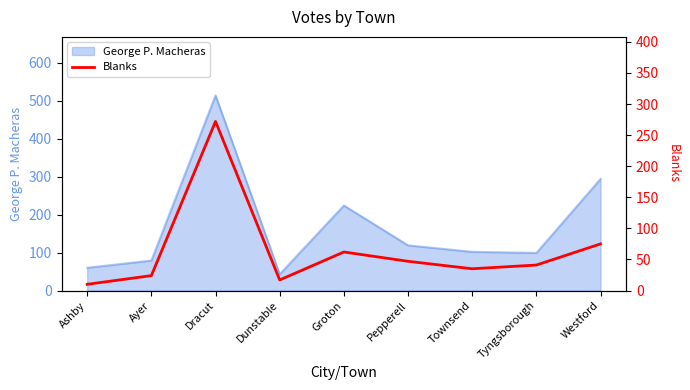

How many interior local peaks (higher than both neighbors) does the data have?

2